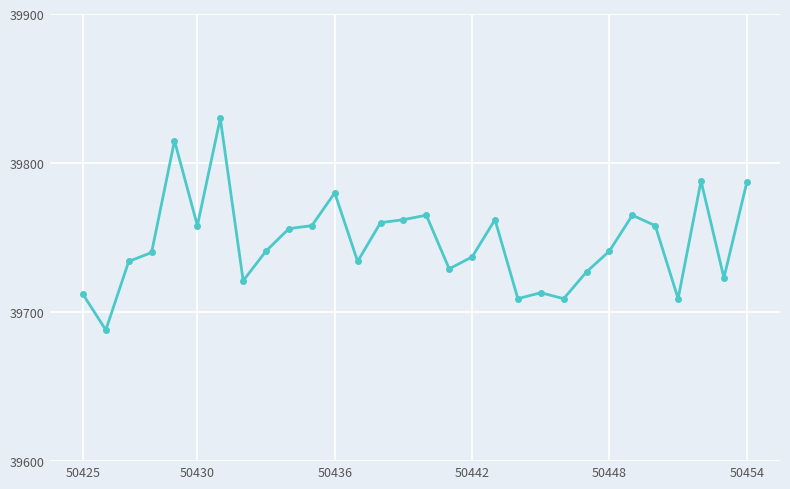

What is the greatest value displayed?

39830